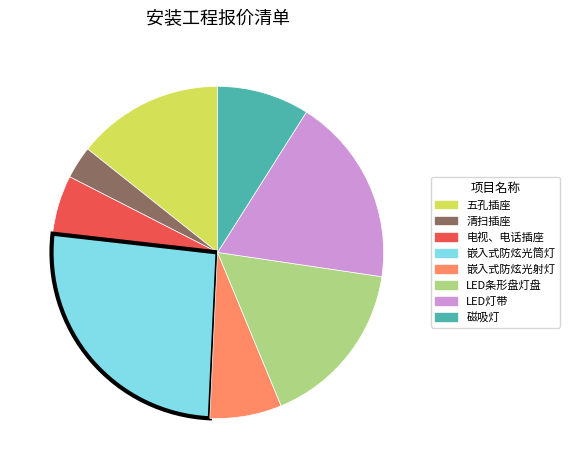

What is the largest slice in the pie chart?

嵌入式防炫光筒灯